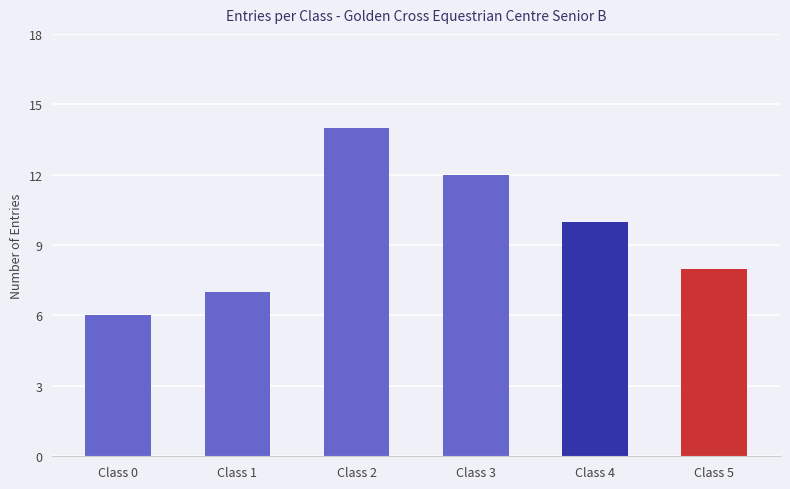

Reading left to right, what are all the values shown in this chart?

Class 0=6	Class 1=7	Class 2=14	Class 3=12	Class 4=10	Class 5=8